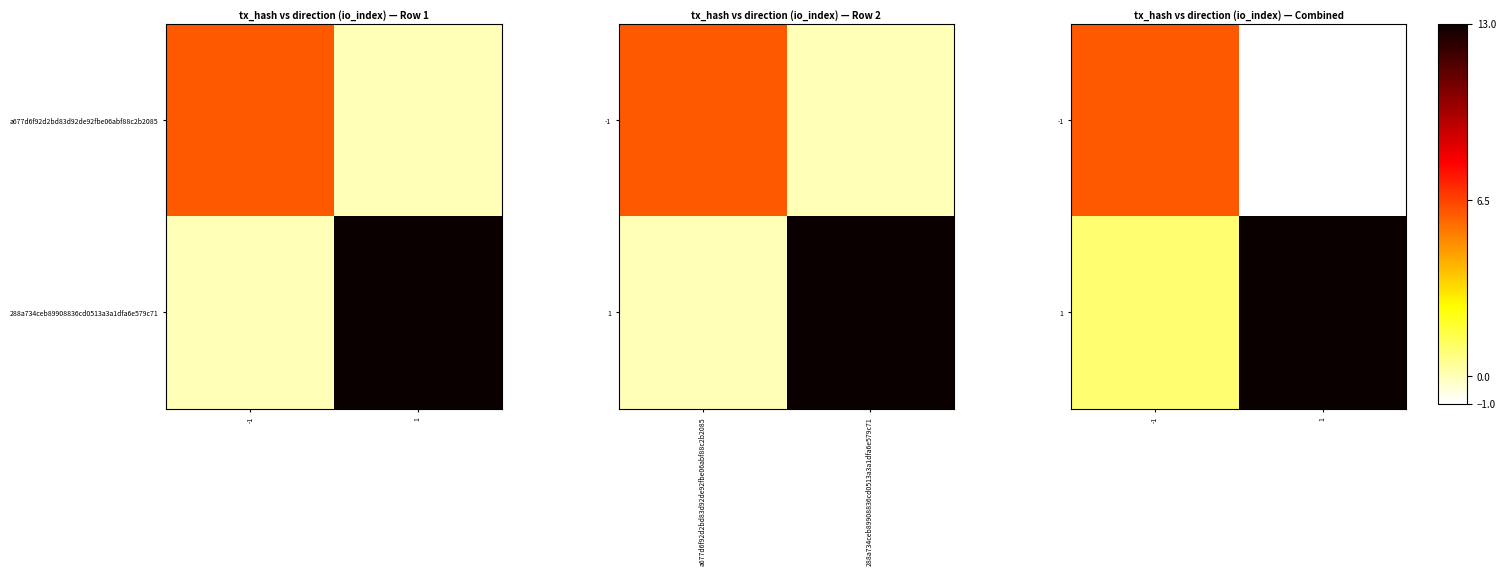

Rank the series by their average value, from highest to lowest.

1, -1